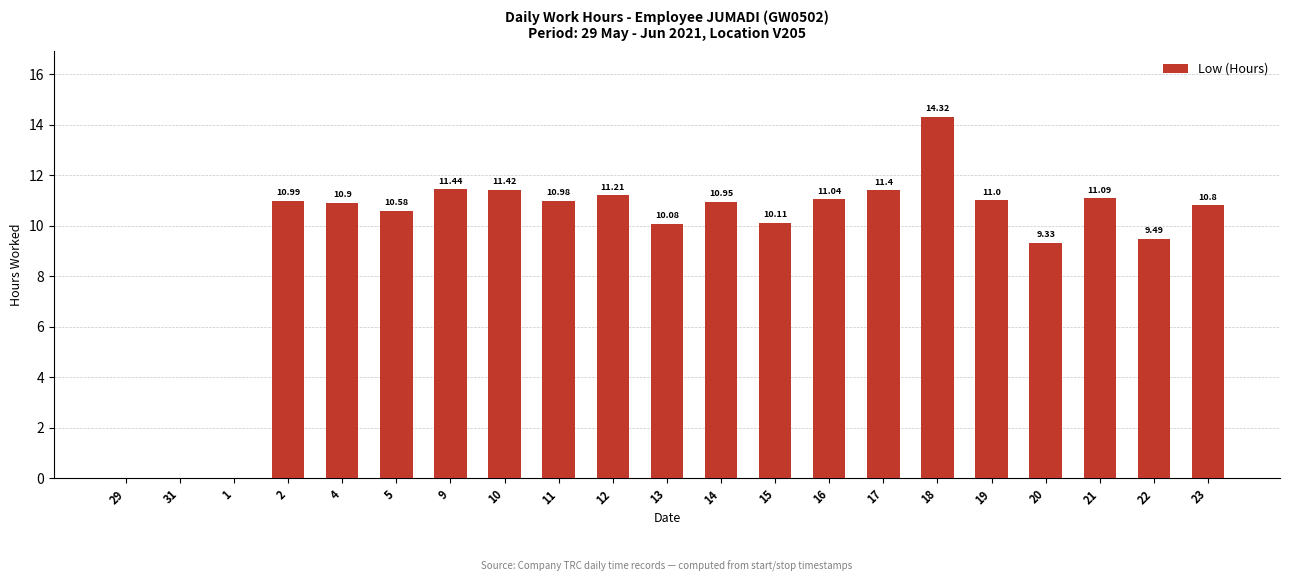

True or false: the data shows 19.2 at 16.

False